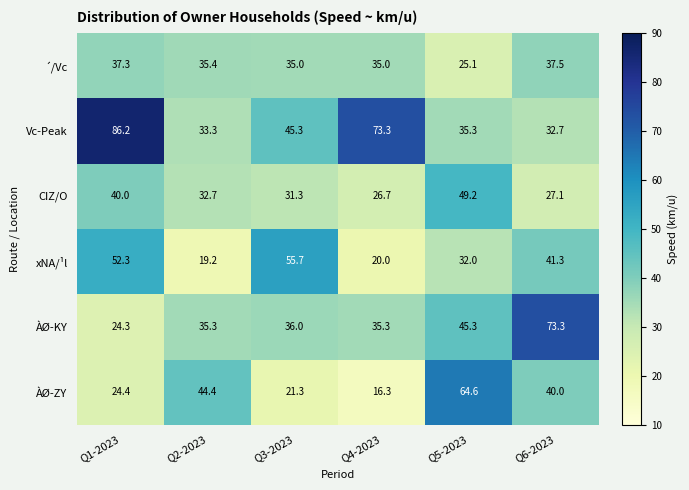

At how many categories does at least one series exceed 21?

6